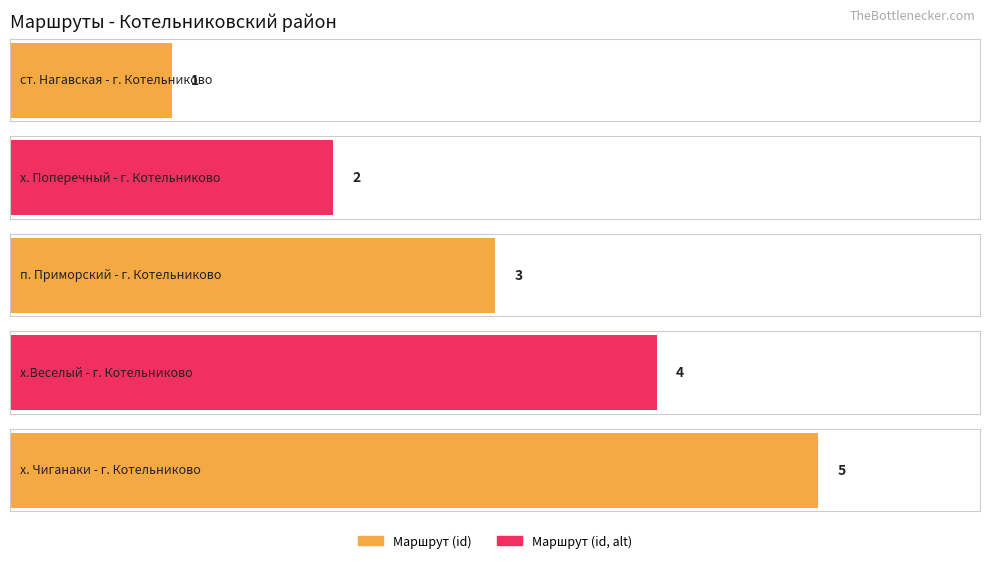

The value at х. Поперечный - г. Котельниково is 2. True or false?

True